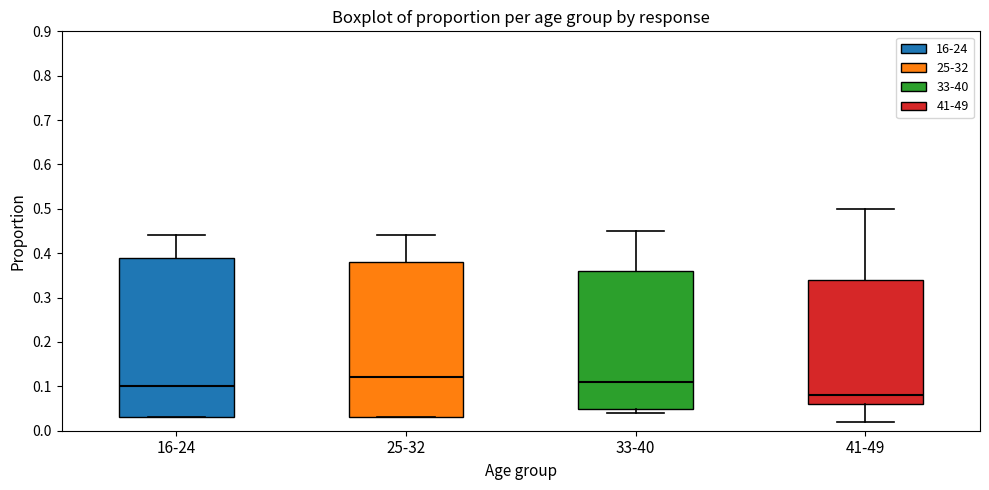

Reading left to right, read every box against the y-axis: the position of its median line, the range the box covers, and the ends of its whiskers. The values are not printed on the chart, so give them approximately, as read against the axis.

16-24: median 0.10, box 0.03 to 0.39, whiskers 0.03 to 0.44
25-32: median 0.12, box 0.03 to 0.38, whiskers 0.03 to 0.44
33-40: median 0.11, box 0.05 to 0.36, whiskers 0.04 to 0.45
41-49: median 0.08, box 0.06 to 0.34, whiskers 0.02 to 0.50